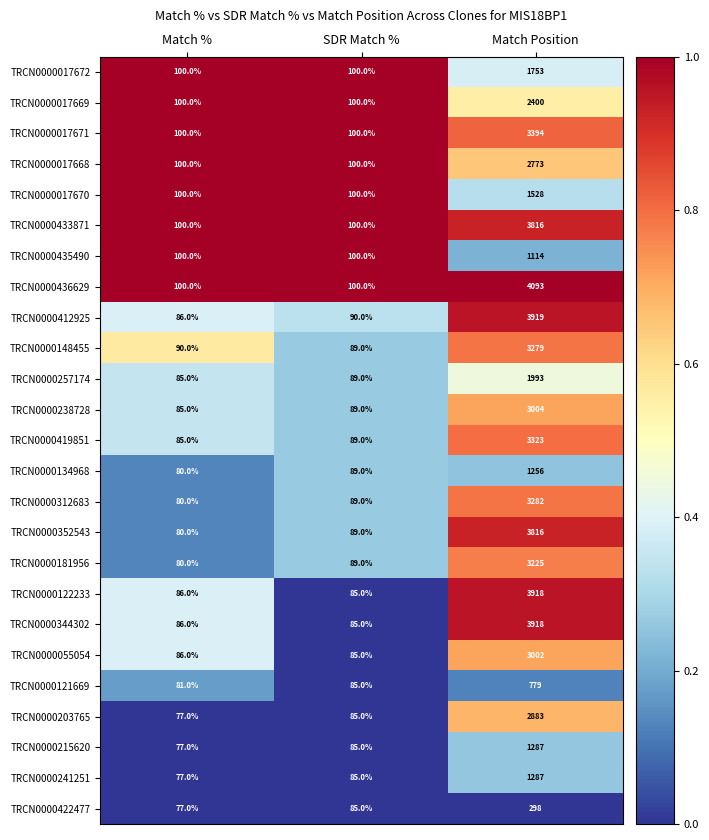

At which category does the chart reach its peak across all series?

Match Position